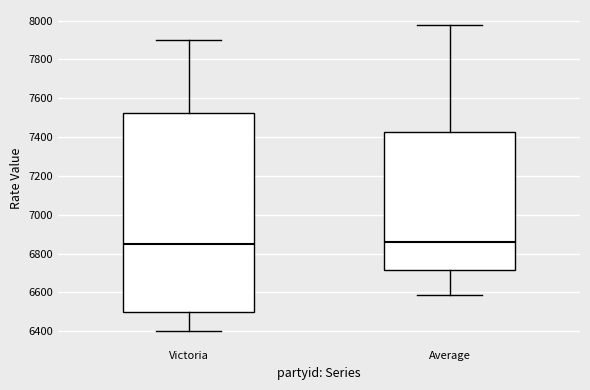

Where is the upper edge of the box for Victoria on the y-axis? The values are not printed on the chart, so give them approximately, as read against the axis.

7520